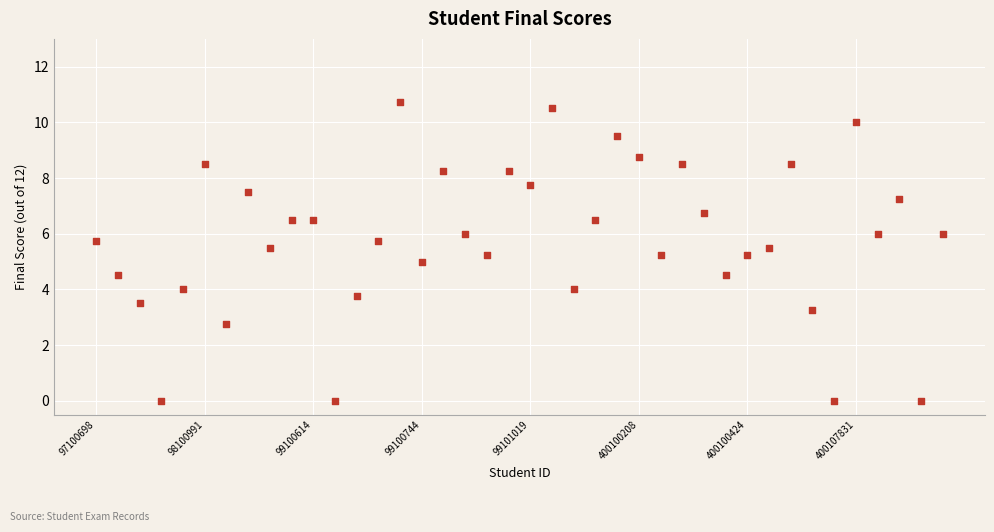

What is the range of Y values (max minus min)?

10.8